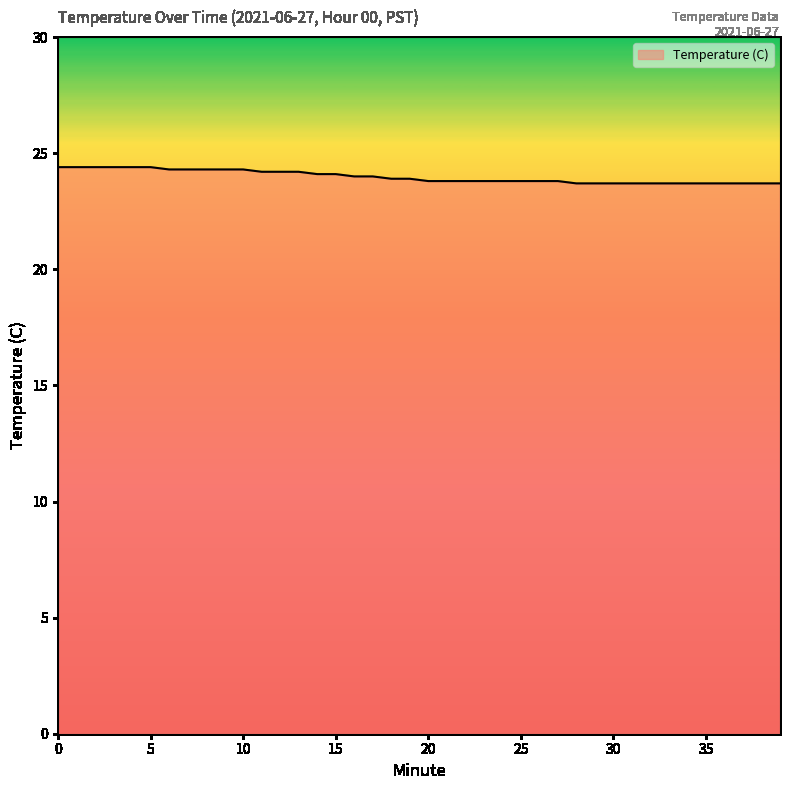

Count the values in the range 23 to 24.

24